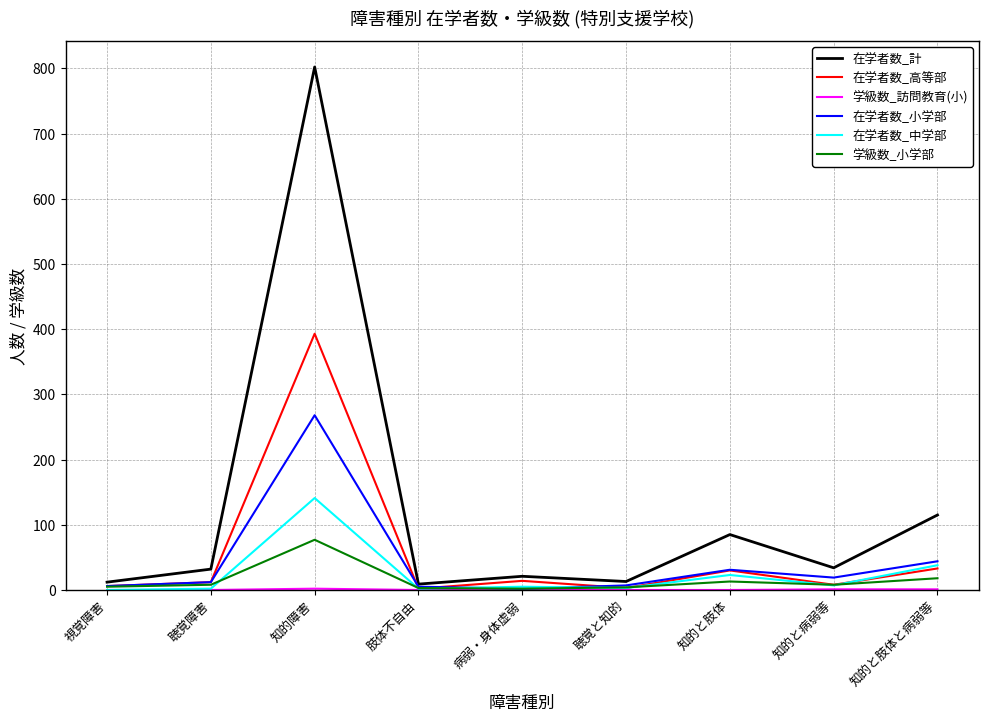

How many values in the 在学者数_計 series are below 32?

4